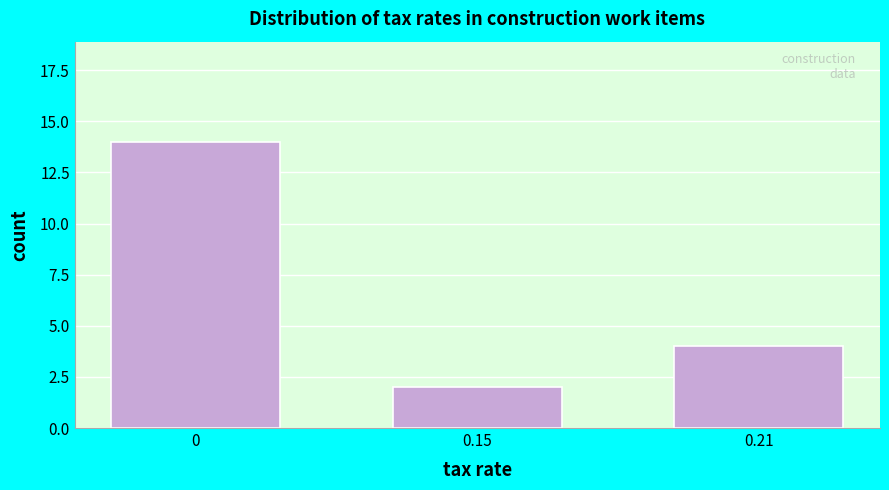

Reading left to right, what are all the values shown in this chart?

0=14	0.15=2	0.21=4